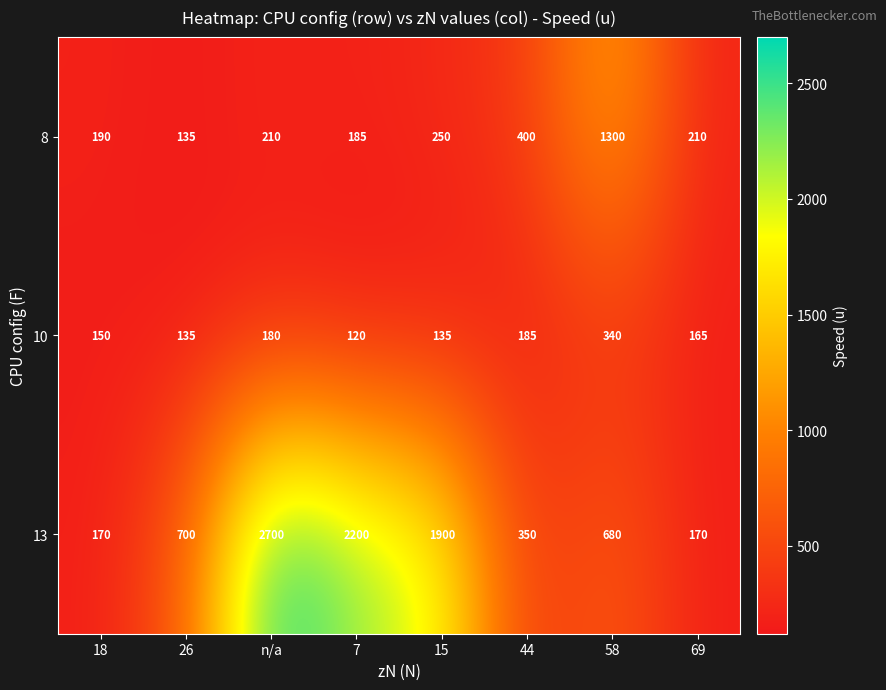

How many values in the 13 series are below 700?

4